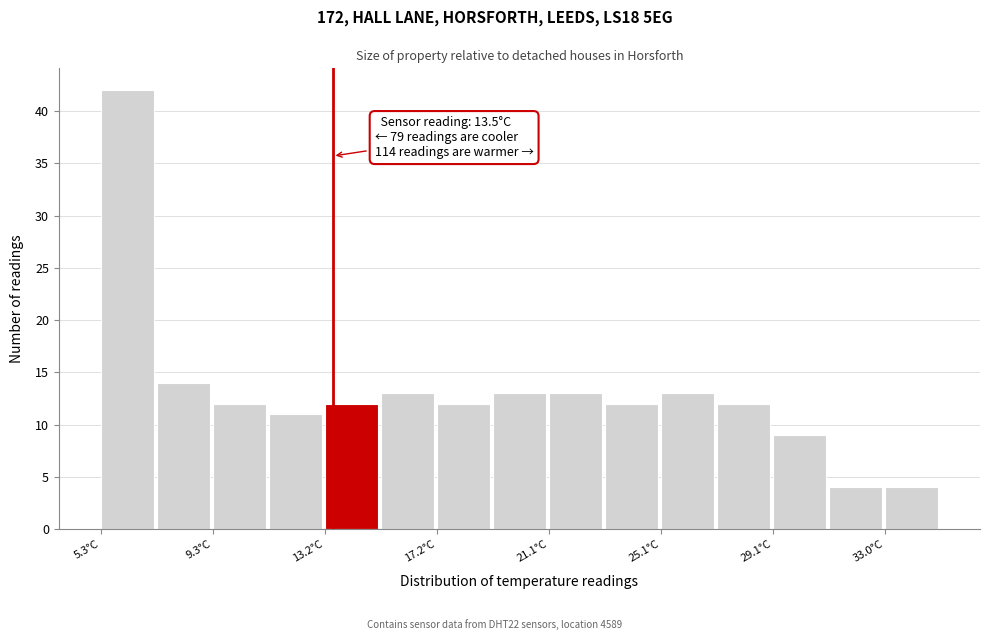

Read against the x-axis, roughly where is the centre of the tallest bar?

6.0